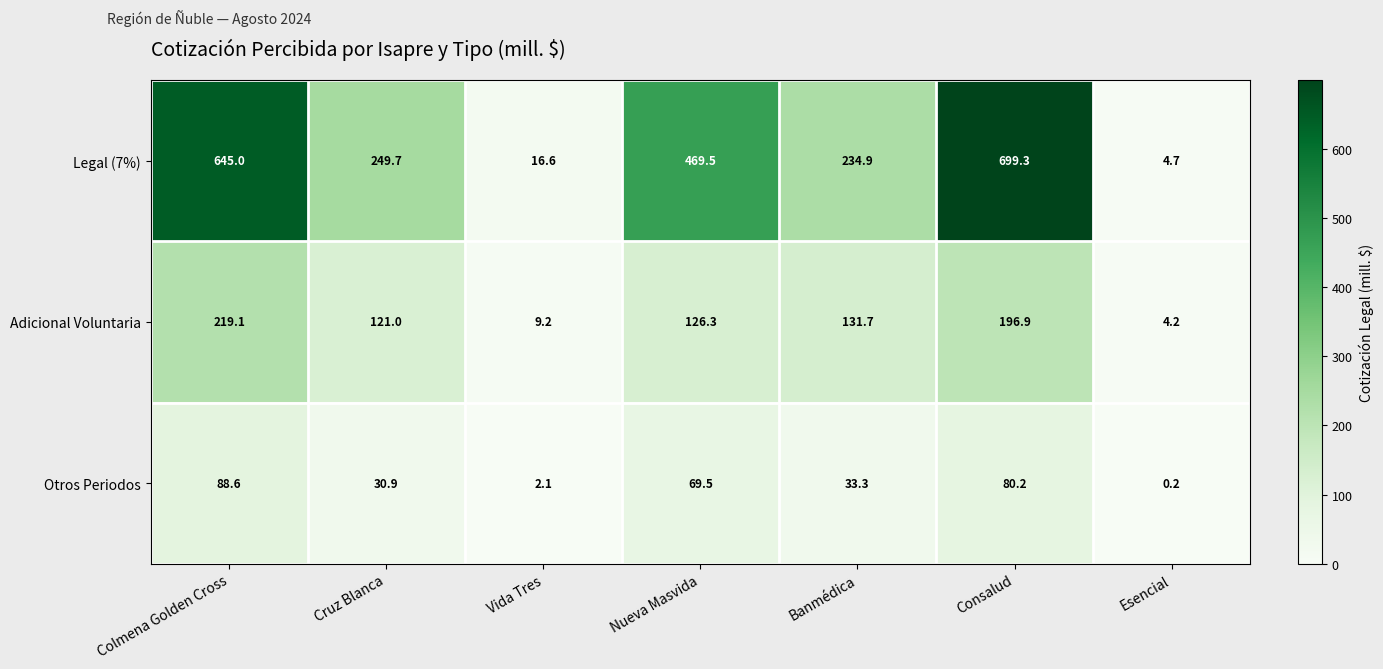

At which category is the sum across all series the highest?

Consalud